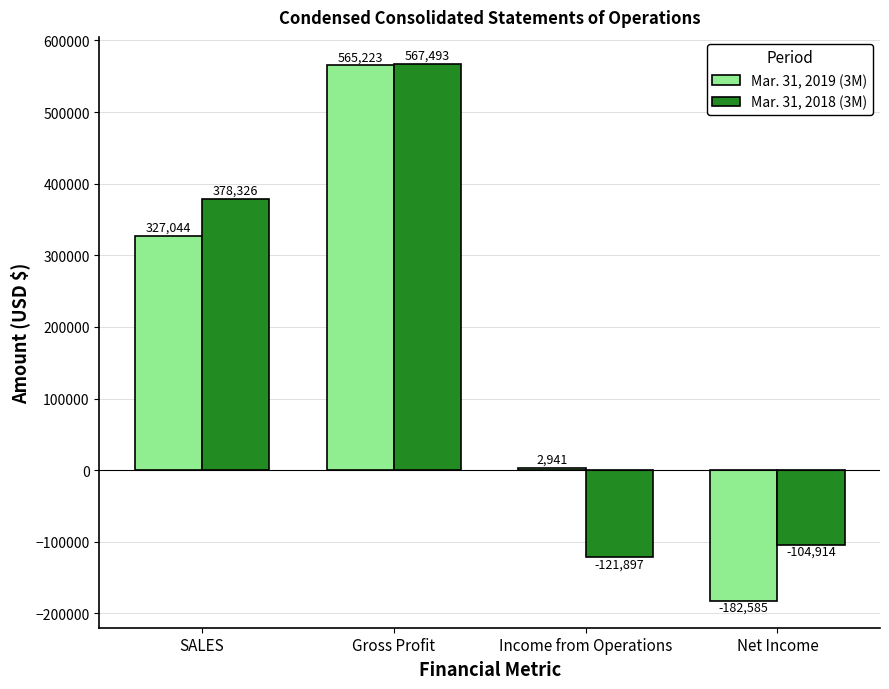

List the labels in order of Mar. 31, 2019 (3M) value, largest first.

Gross Profit, SALES, Income from Operations, Net Income